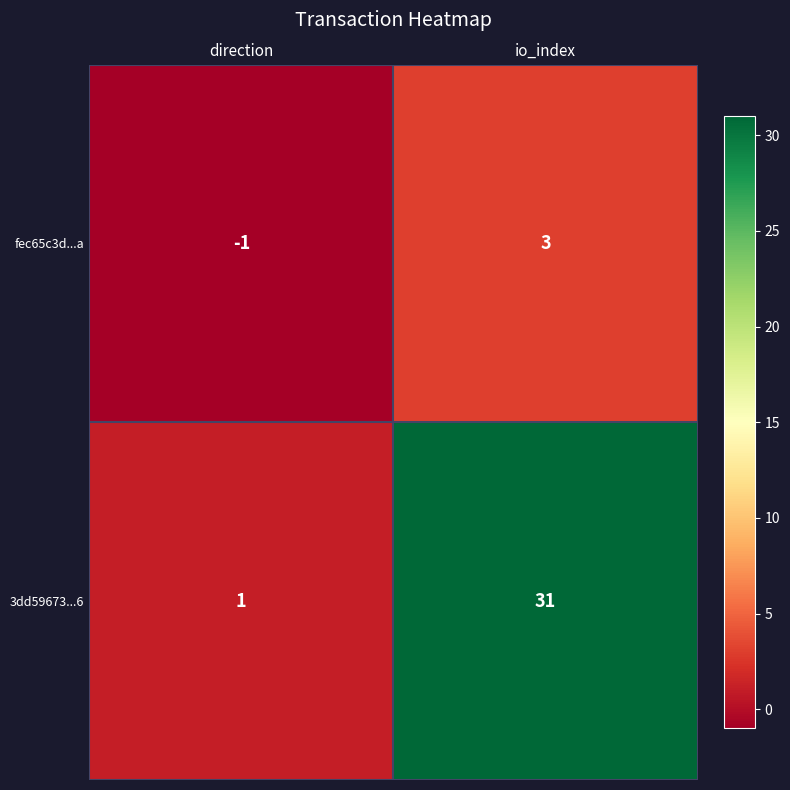

What is the spread (max minus min) of values at io_index?

28